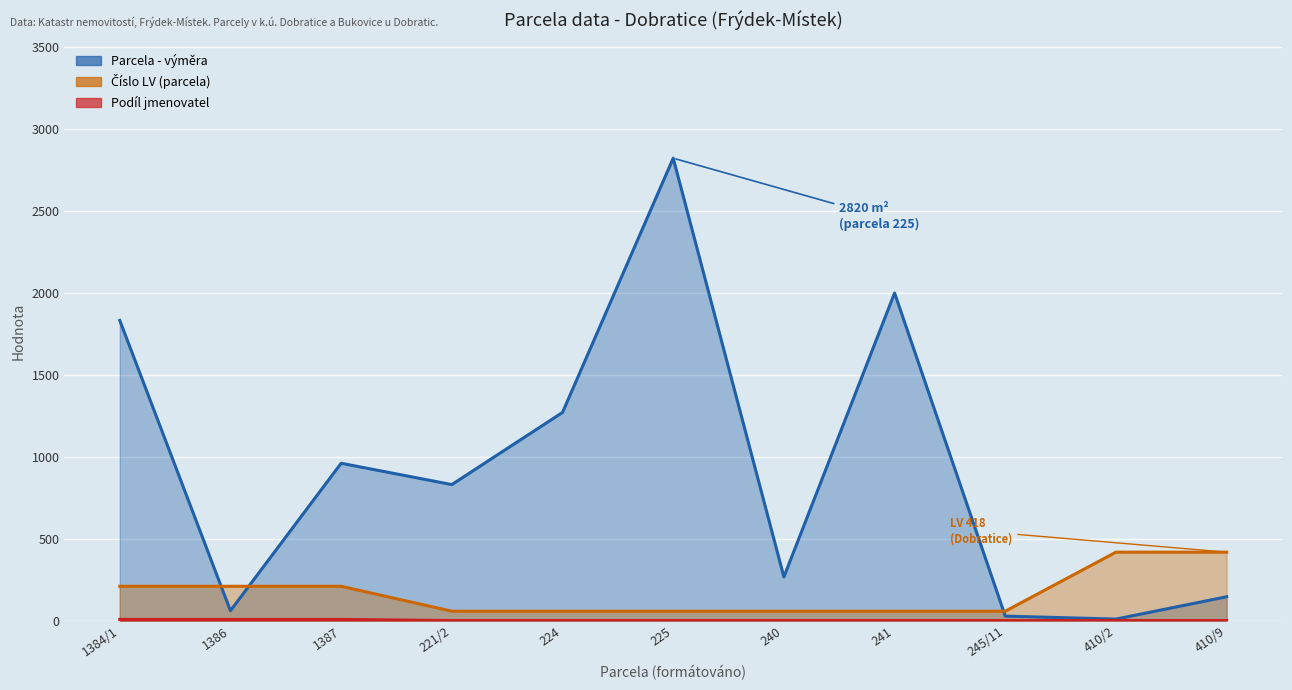

Read the Podíl jmenovatel value at 1384/1.

8